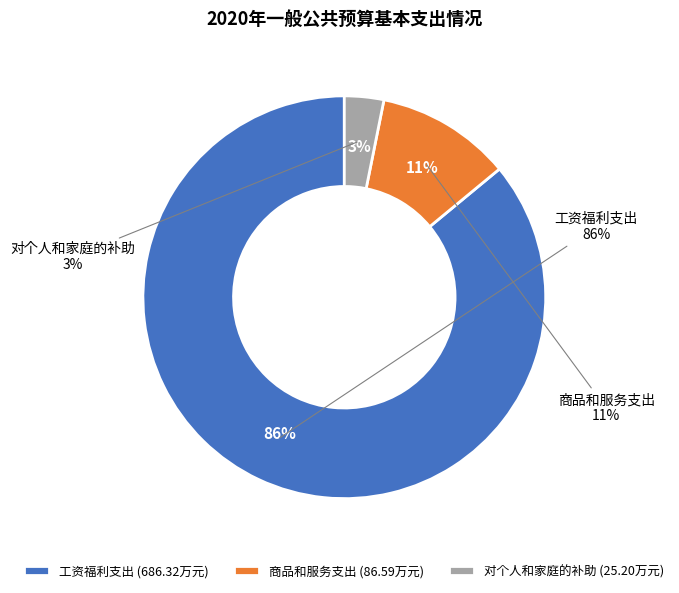

To the nearest percent, what is the average slice percentage?

33%